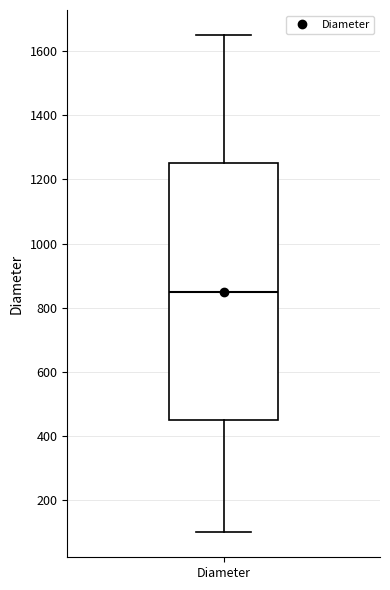

Where does the lower whisker of the box for Diameter end on the y-axis? The values are not printed on the chart, so give them approximately, as read against the axis.

100